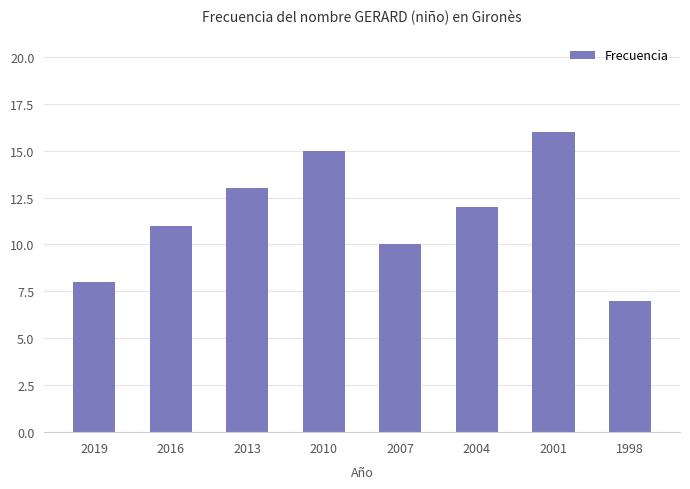

How many values are below 12?

4